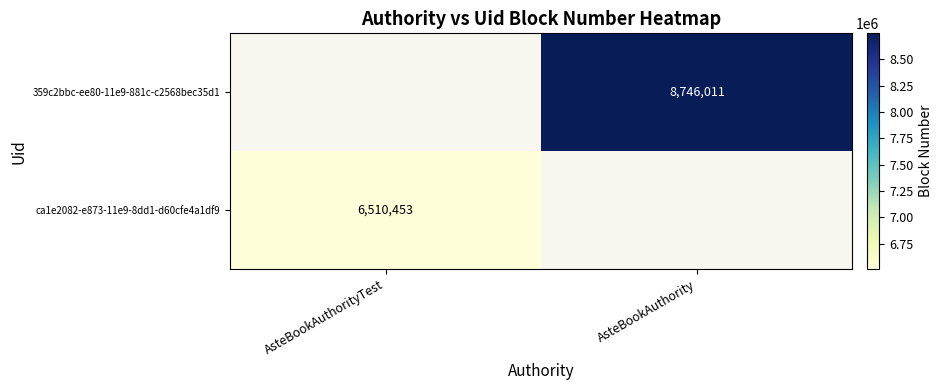

The 359c2bbc-ee80-11e9-881c-c2568bec35d1 series shows 8746011 at AsteBookAuthority. True or false?

True